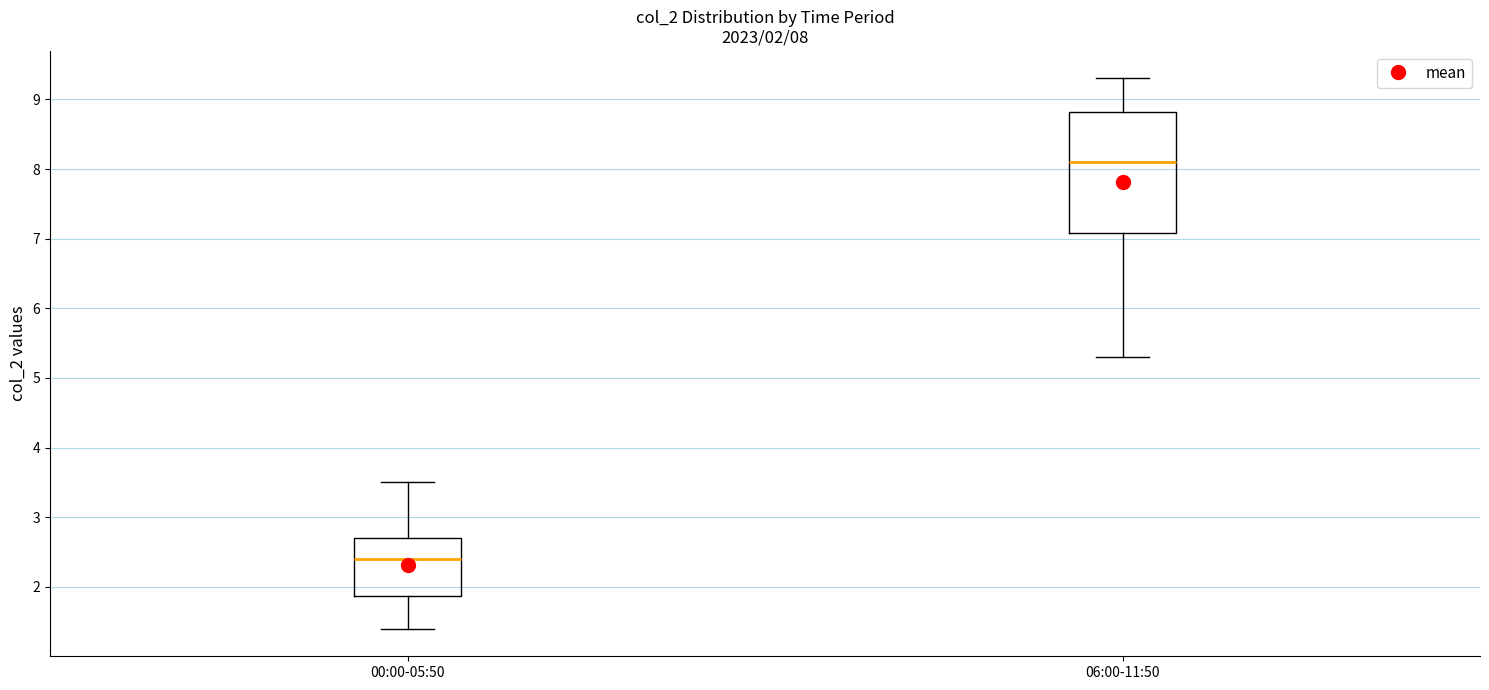

Comparing the boxes themselves (not the whiskers), which one is the tallest?

06:00-11:50